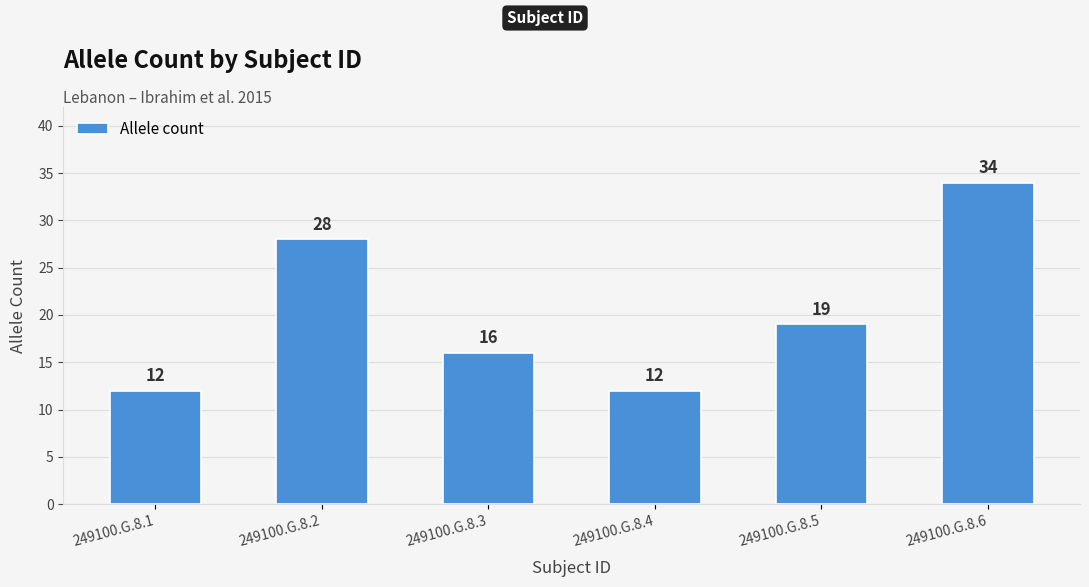

Reading right to left, what are all the values shown in this chart?

34	19	12	16	28	12